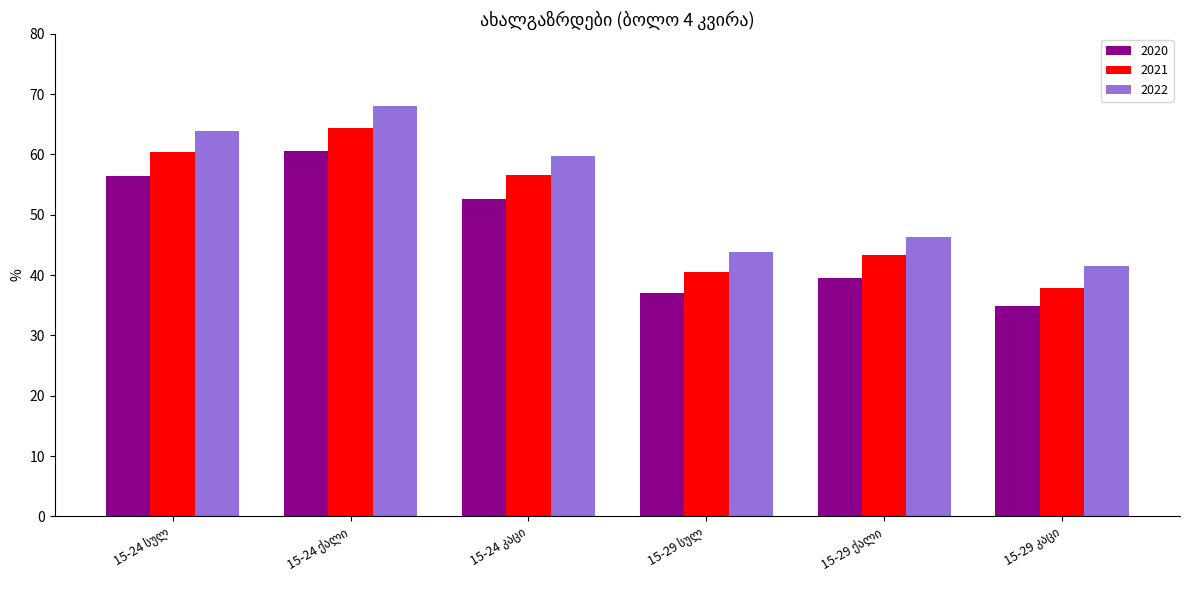

How many data points in 2021 are less than 56?

3